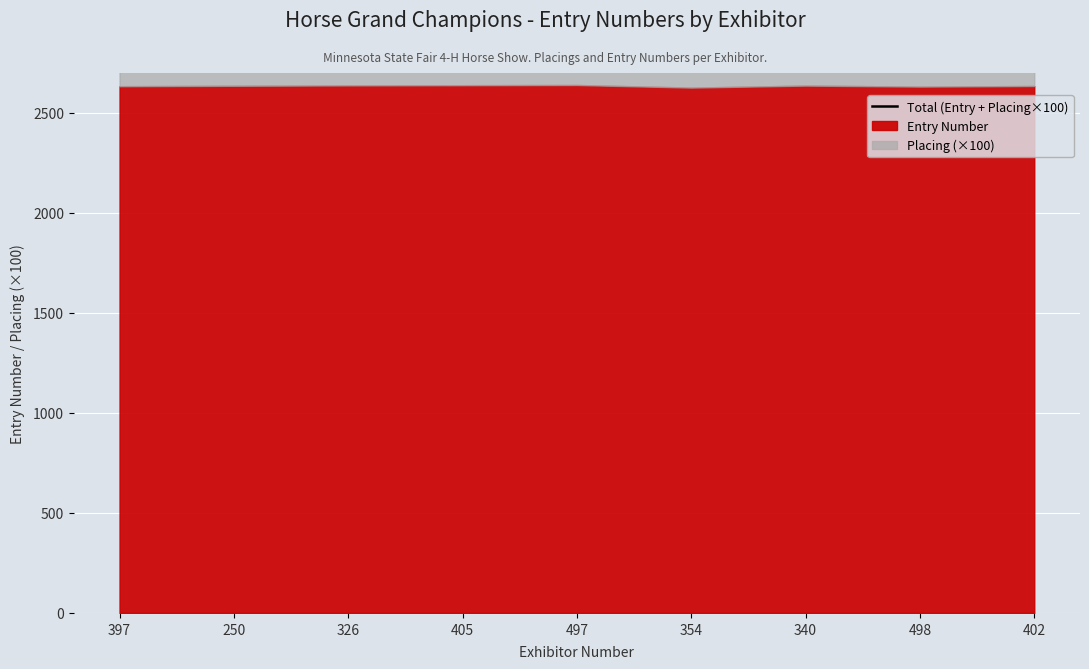

At which label is the value closest to 2733?

397